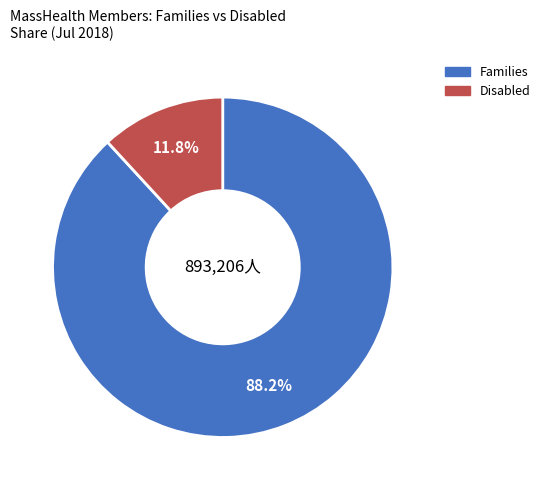

Which has a higher value, Families or Disabled?

Families